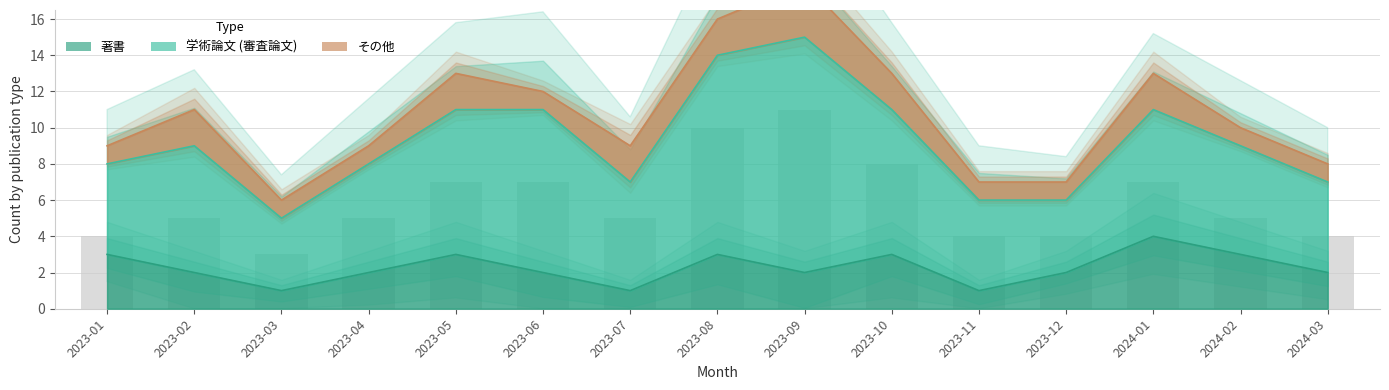

How many bars are there in each group?

3